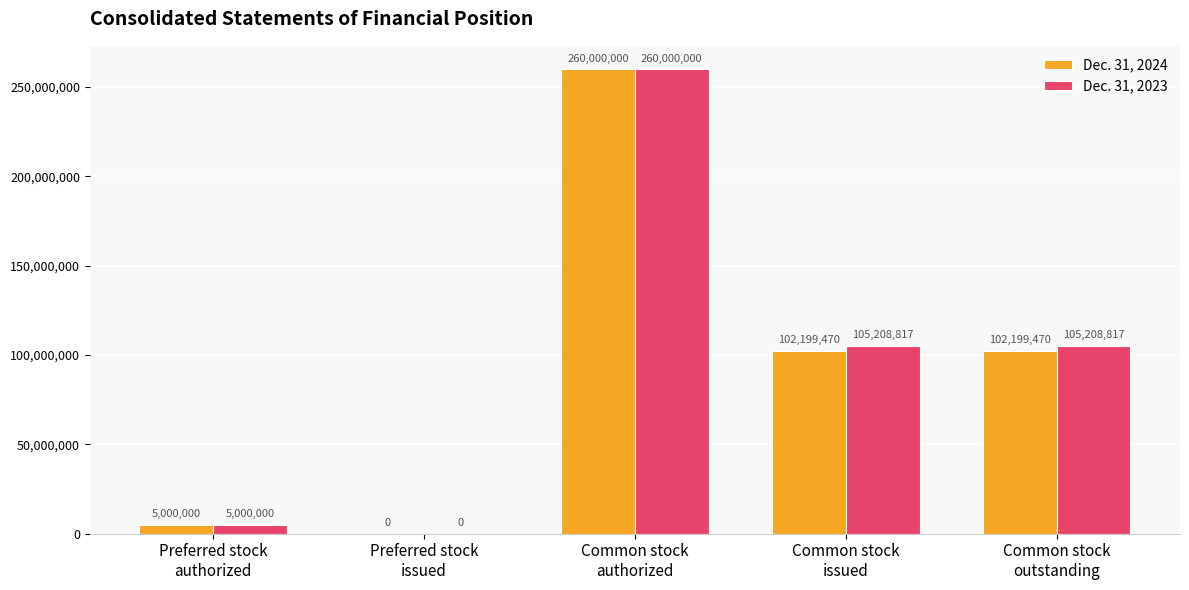

Reading left to right, list all the values displayed in this chart.

Dec. 31, 2024: Preferred stock
authorized=5000000	Preferred stock
issued=0	Common stock
authorized=260000000	Common stock
issued=102199470	Common stock
outstanding=102199470
Dec. 31, 2023: Preferred stock
authorized=5000000	Preferred stock
issued=0	Common stock
authorized=260000000	Common stock
issued=105208817	Common stock
outstanding=105208817